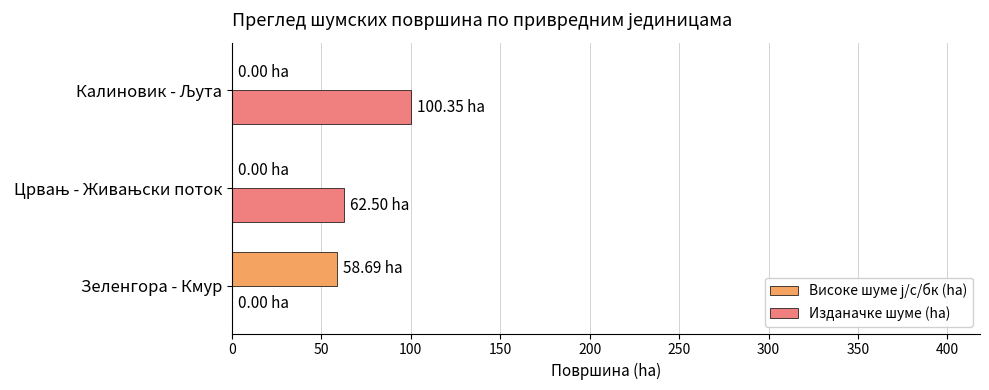

Which series has the largest total across all categories?

Изданачке шуме (ha)